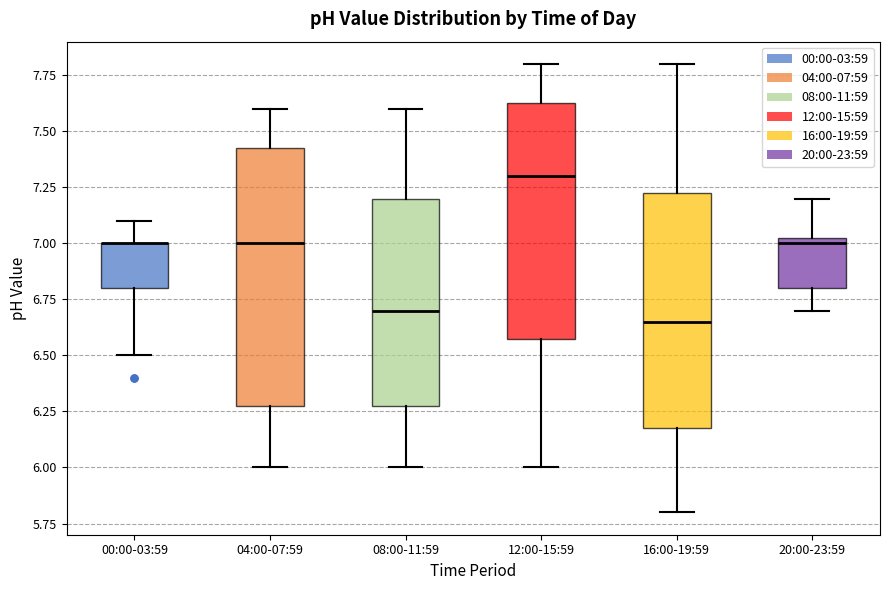

Where is the upper edge of the box for 08:00-11:59 on the y-axis? The values are not printed on the chart, so give them approximately, as read against the axis.

7.20